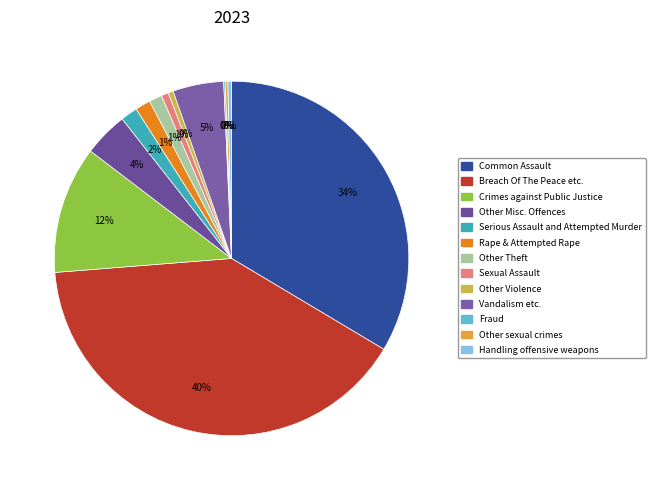

Which has a higher value, Serious Assault and Attempted Murder or Fraud?

Serious Assault and Attempted Murder